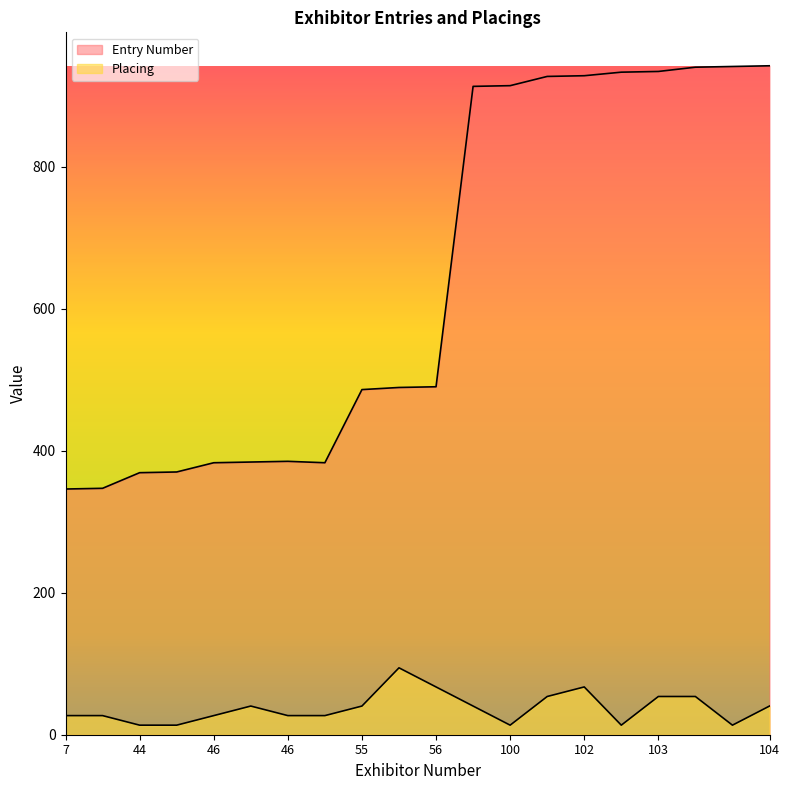

Rank the series by their maximum value, from highest to lowest.

Entry Number, Placing